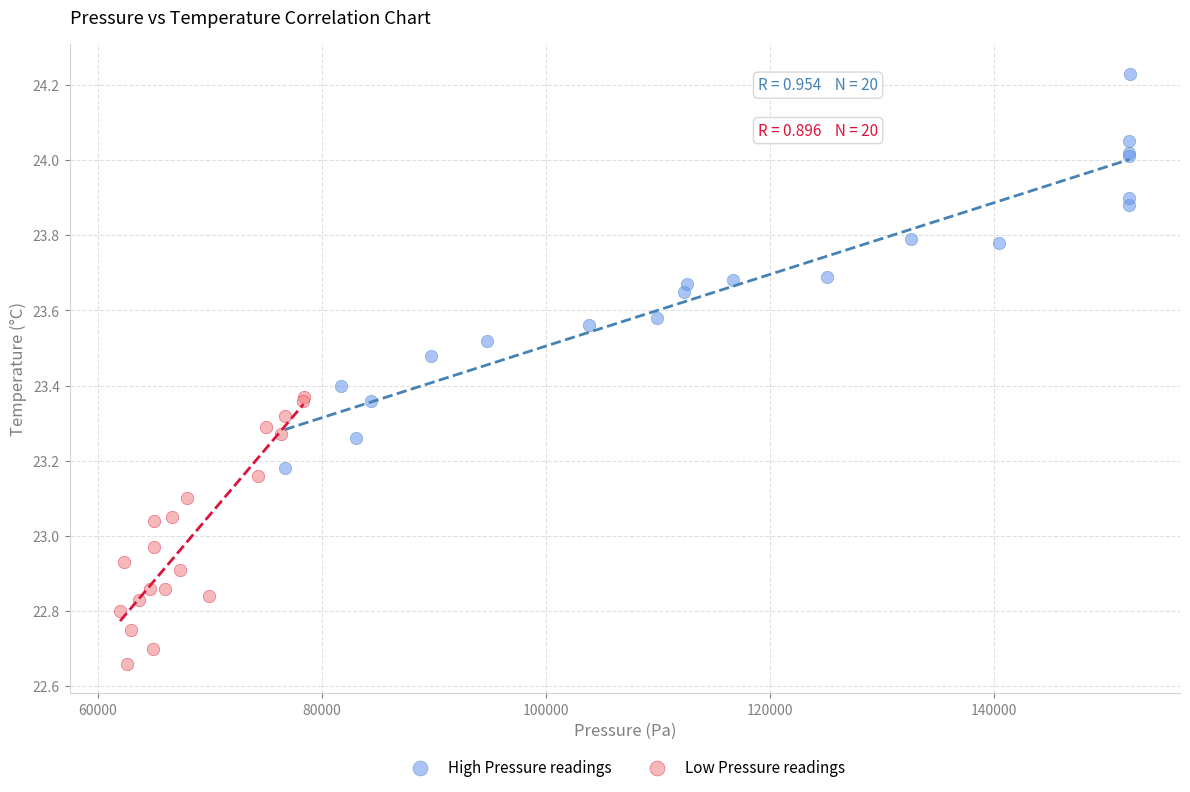

Which series contains the highest Y value?

High Pressure readings